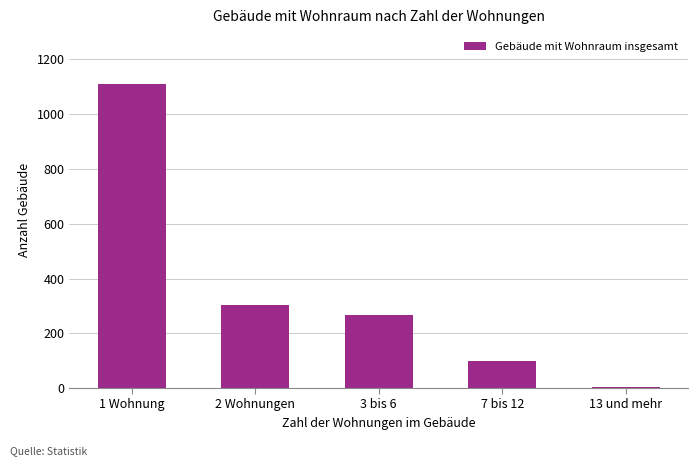

Is it true that the value at 13 und mehr is 5?

True